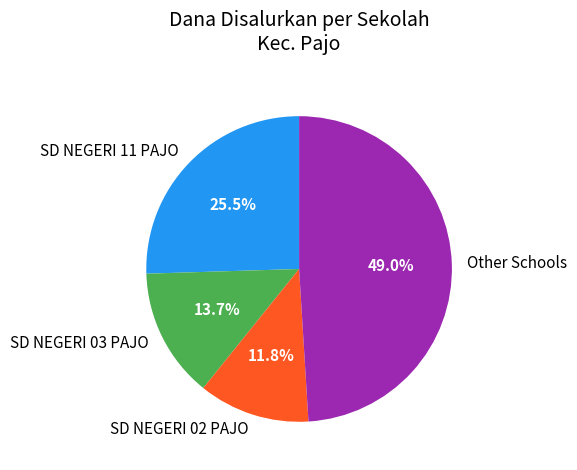

What percentage is NOT represented by SD NEGERI 03 PAJO?

86.3%